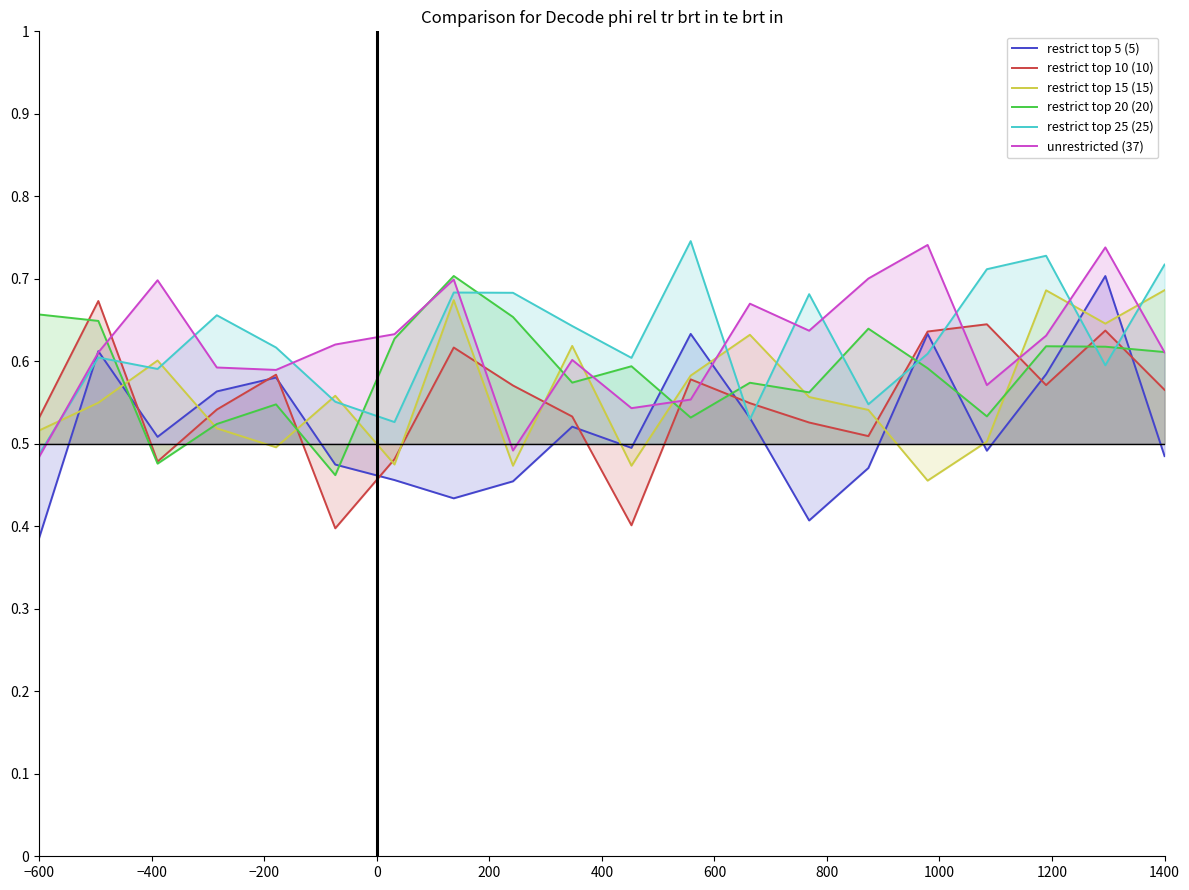

The value of restrict top 20 (20) at 1400 is 0.2. True or false?

False